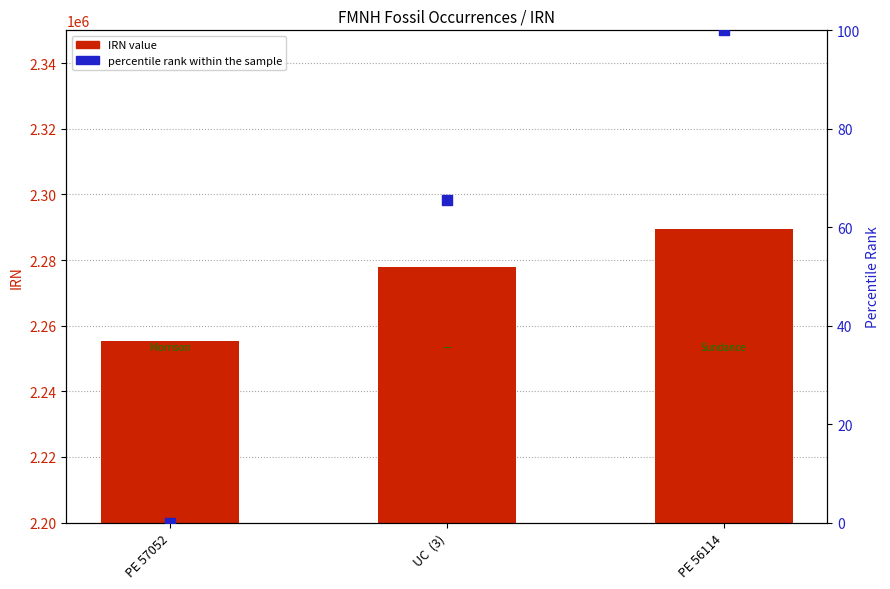

Which series contains the highest Y value?

IRN value